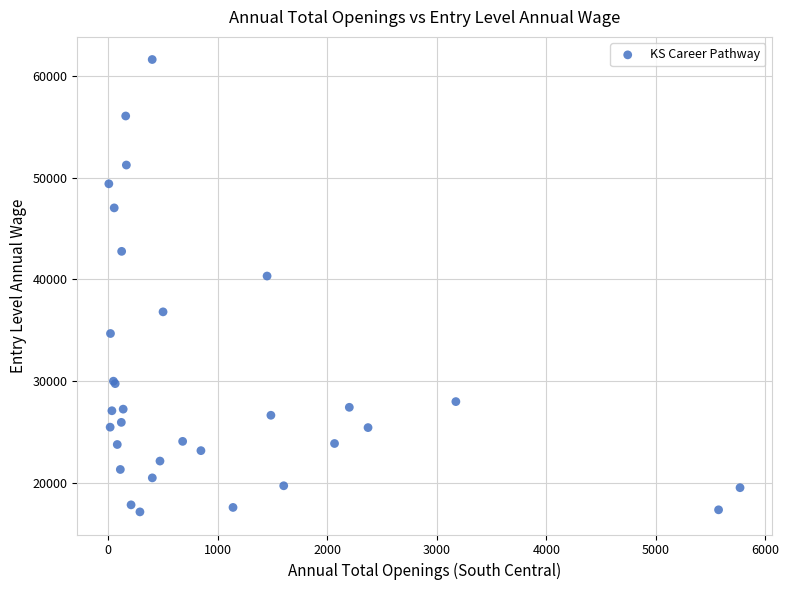

What Y value in the scatter plot is closest to 39360?

40310